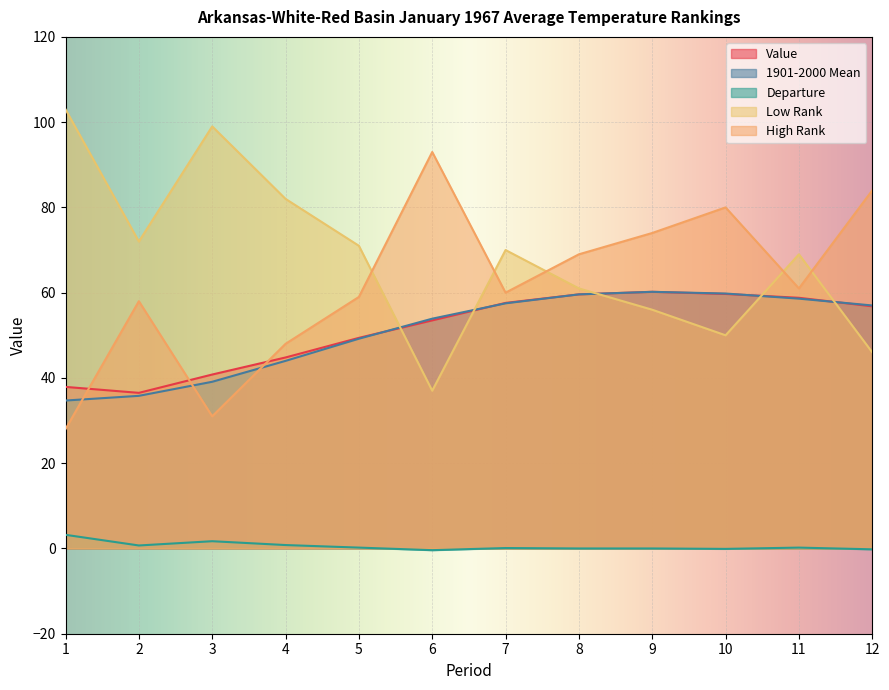

What is the minimum value shown in the chart?

-0.4